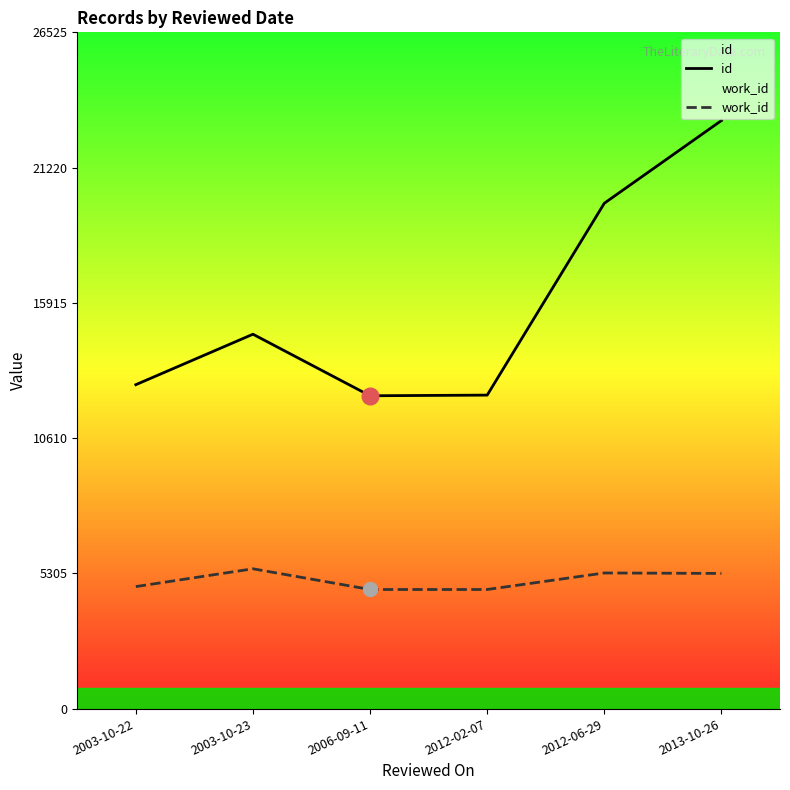

Which category has the lowest value across all series?

2006-09-11